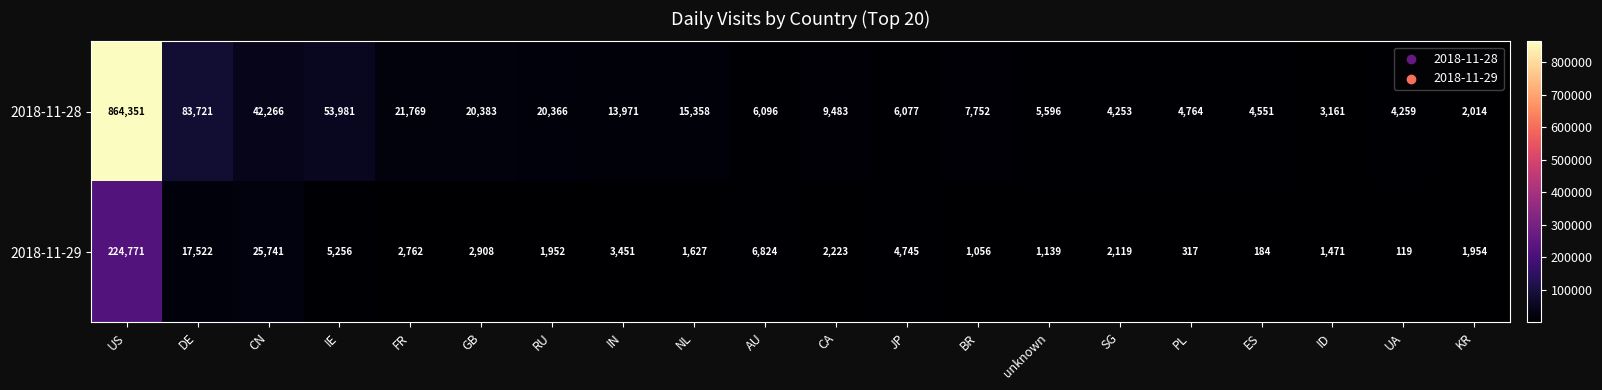

Count the number of categories in the chart.

20